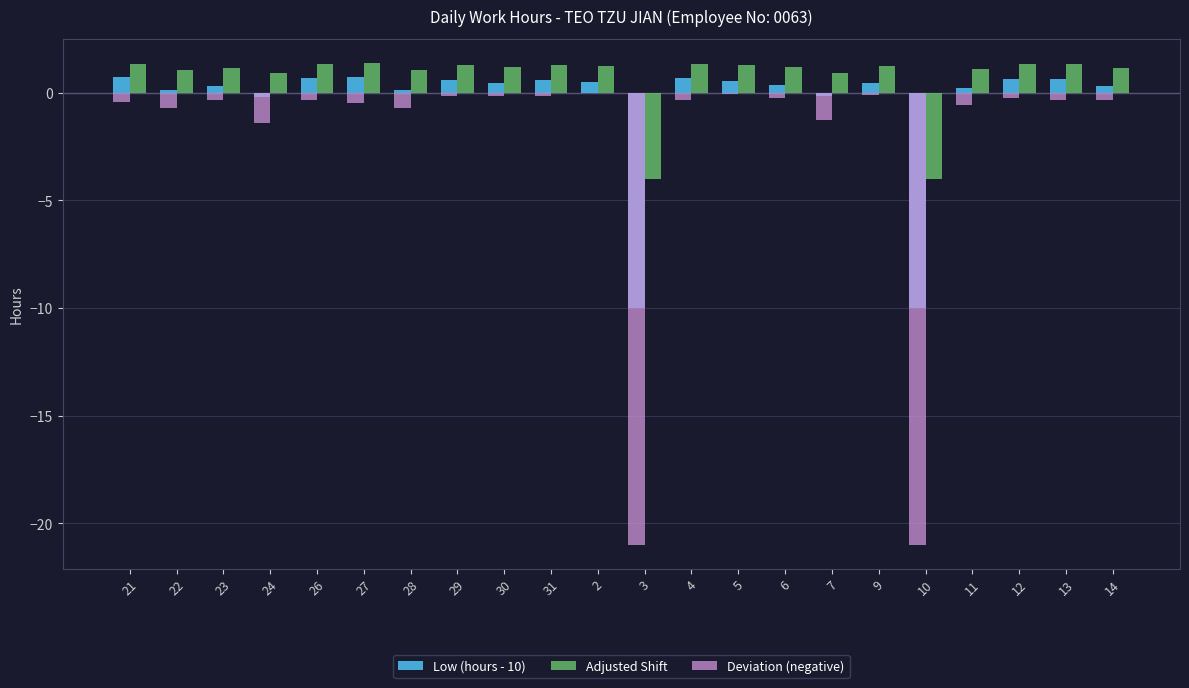

How many groups of bars are there?

22